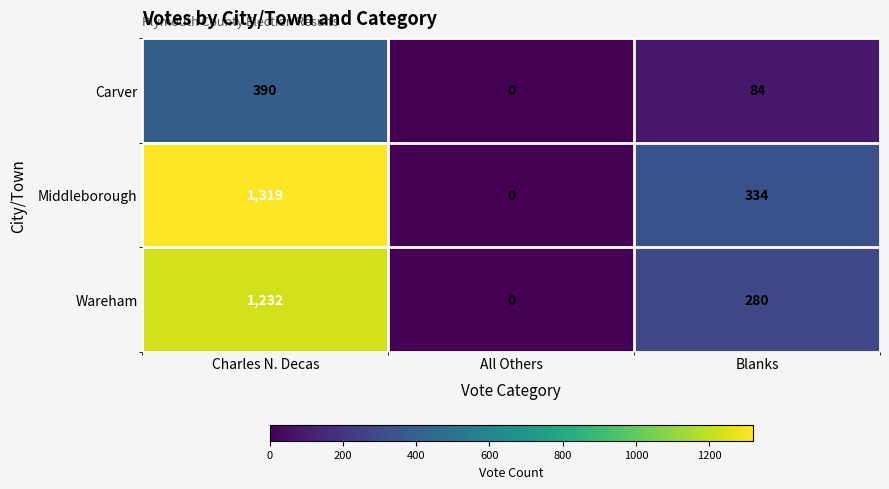

True or false: Middleborough has a value of 1863 at Charles N. Decas.

False